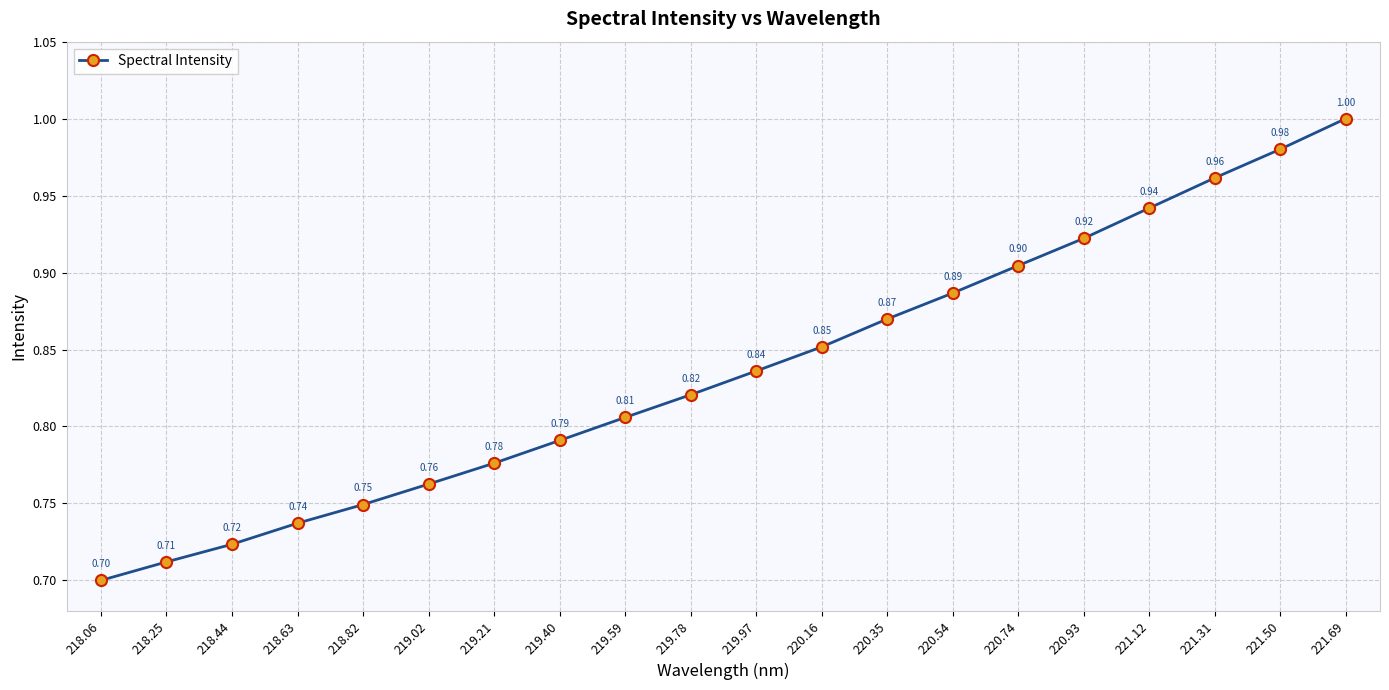

What is the difference between the maximum and minimum values?

0.3